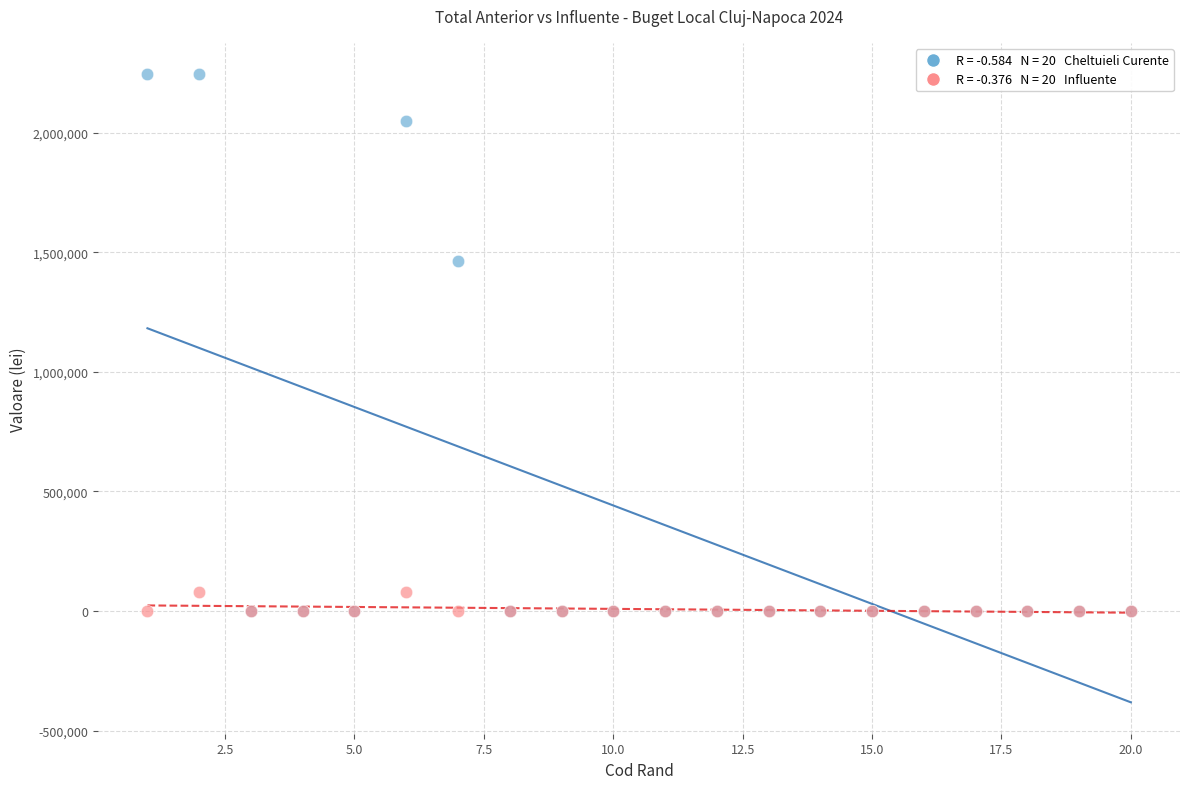

Across all series, what Y value is closest to 1122028?

1465000